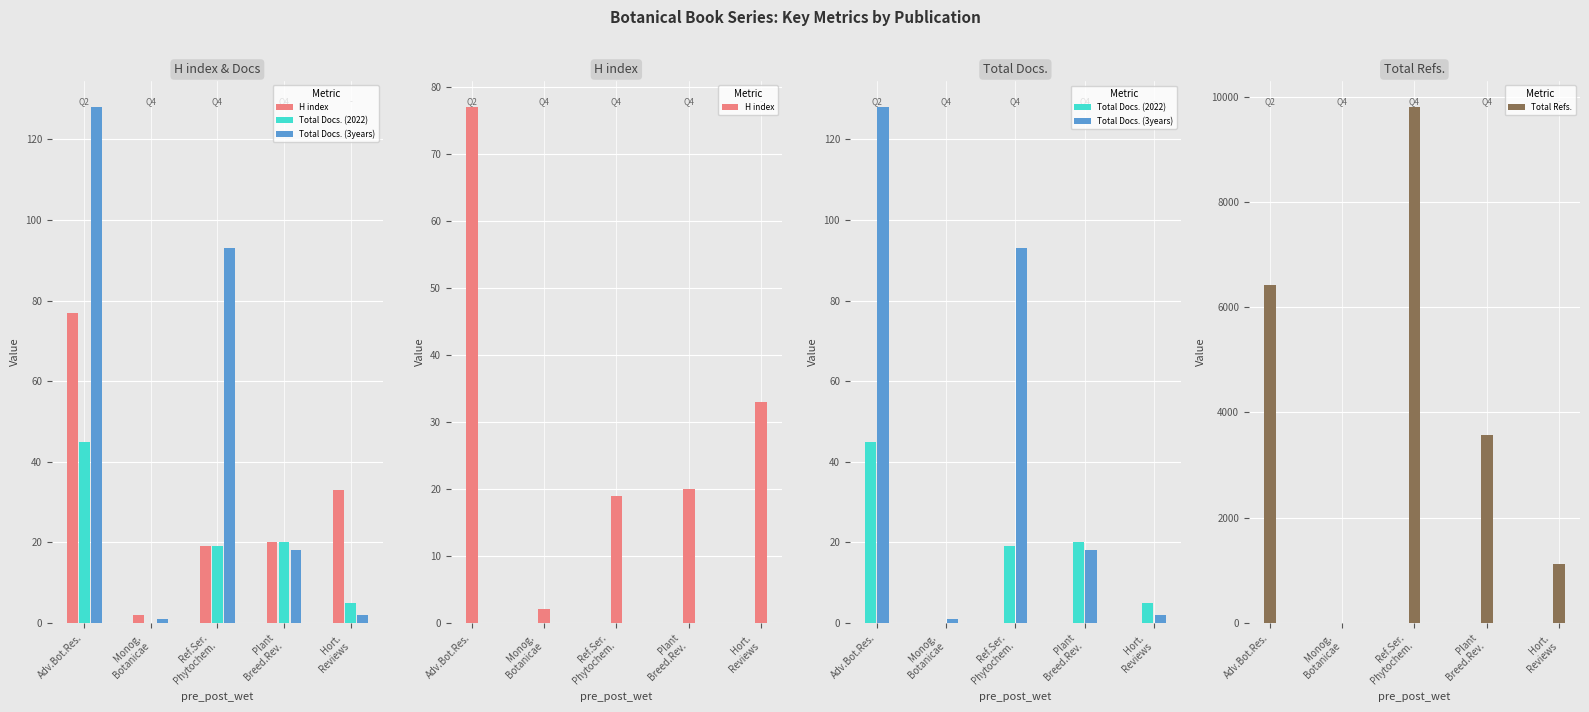

At which label is Total Docs. (3years) closest to 64?

Ref.Ser.
Phytochem.